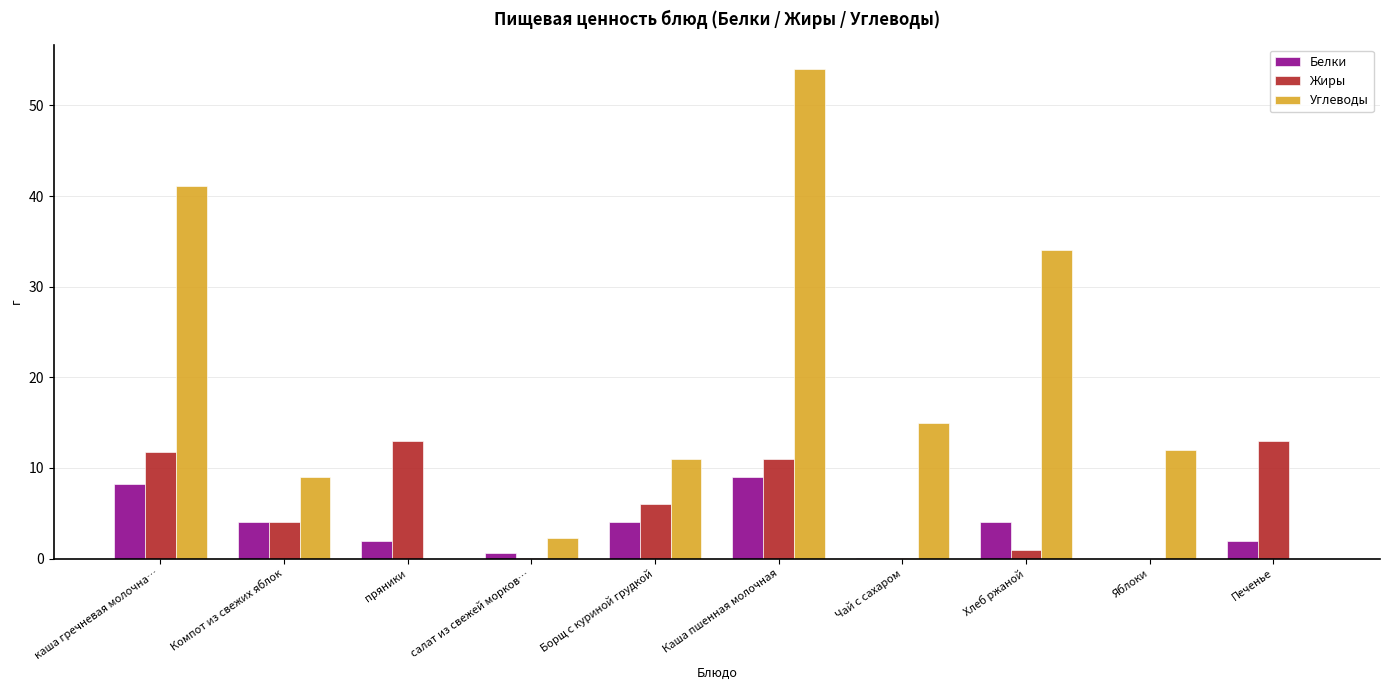

At which label does Углеводы reach its peak?

Каша пшенная молочная